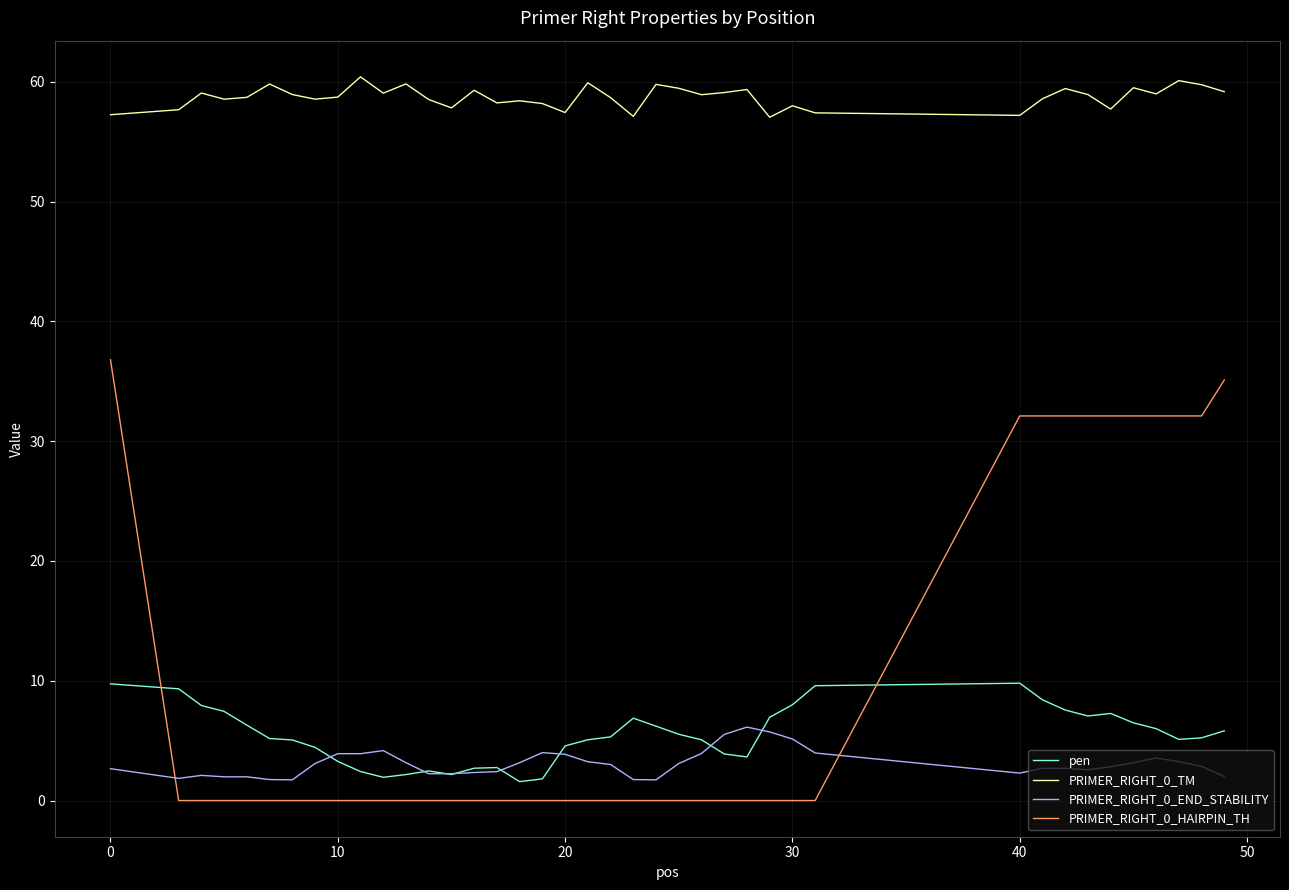

Which series has the largest total across all categories?

PRIMER_RIGHT_0_TM